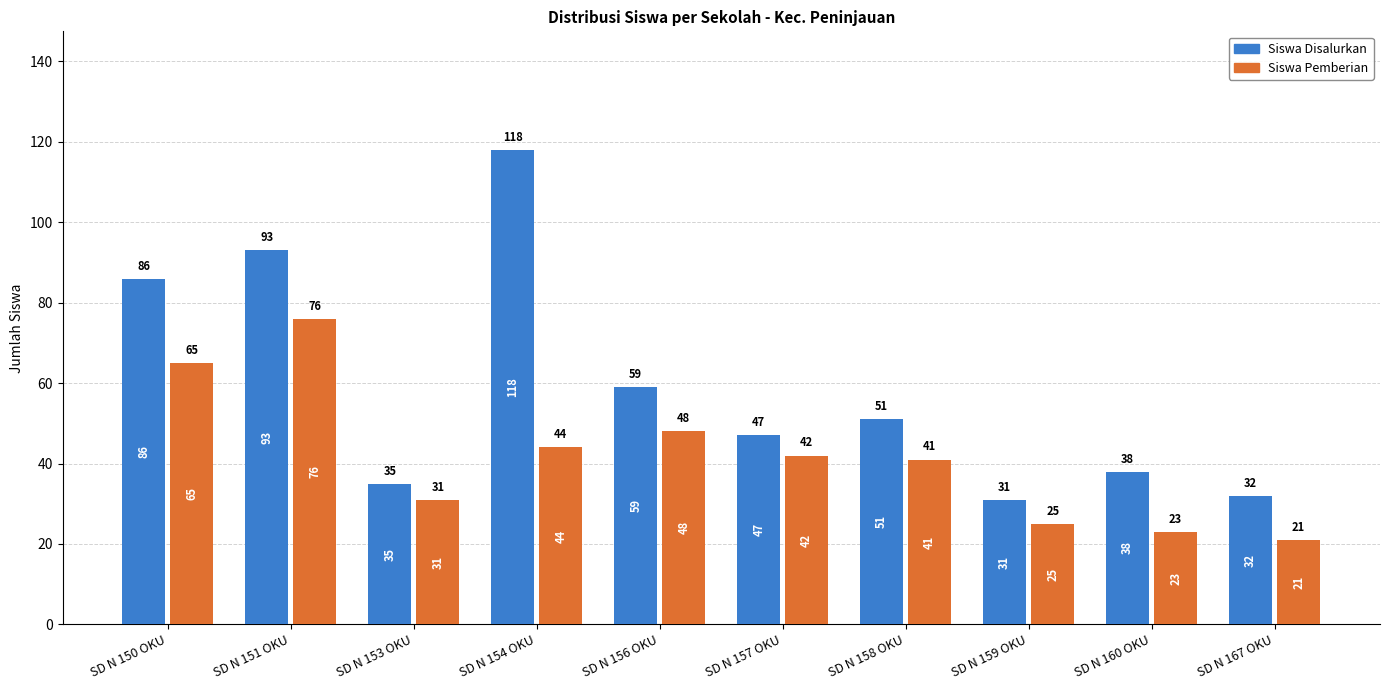

What position from the right is SD N 150 OKU?

10